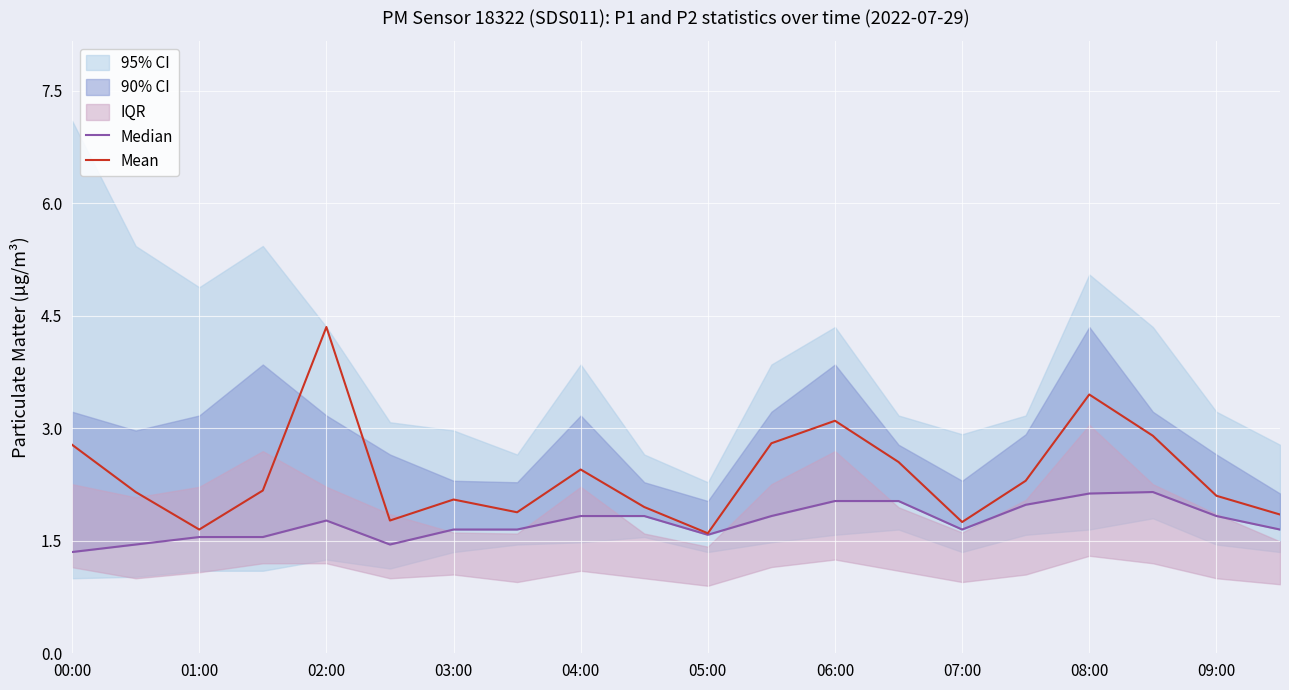

At which label does Mean reach its peak?

02:00